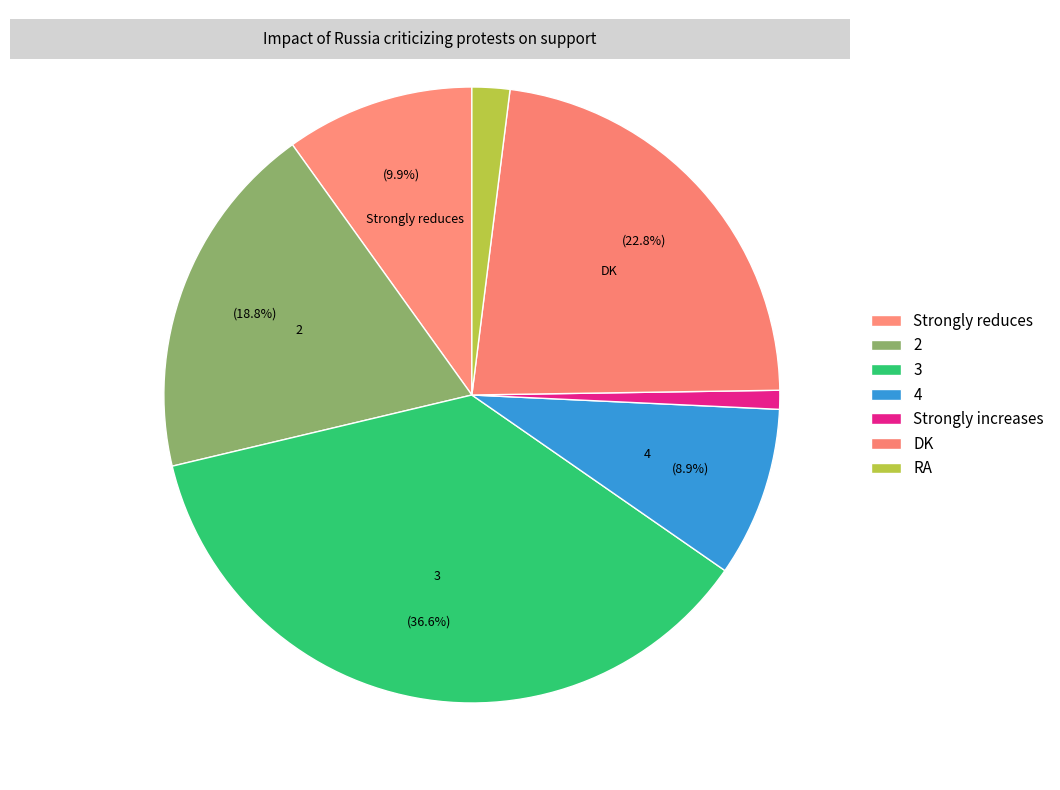

To the nearest percent, what percentage of the pie is Strongly increases?

1%